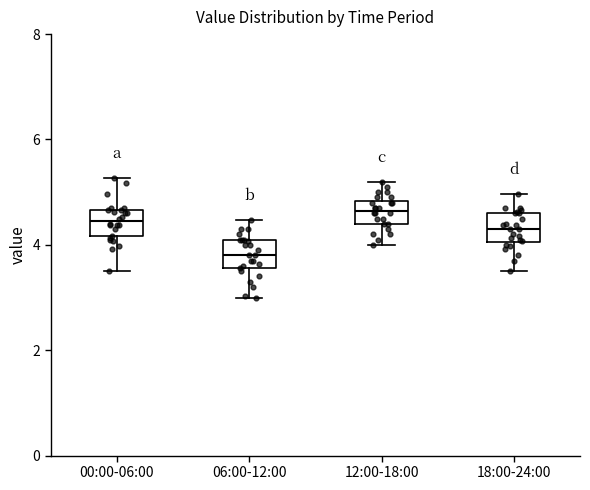

Reading left to right, transcribe this box plot: for each box, give where its median line is, the range the box spans, and where its two whiskers end, as read against the y-axis. The values are not printed on the chart, so give them approximately, as read against the axis.

00:00-06:00: median 4.4, box 4.2 to 4.6, whiskers 3.6 to 5.2
06:00-12:00: median 3.8, box 3.6 to 4.2, whiskers 3.0 to 4.4
12:00-18:00: median 4.6, box 4.4 to 4.8, whiskers 4.0 to 5.2
18:00-24:00: median 4.4, box 4.0 to 4.6, whiskers 3.6 to 5.0